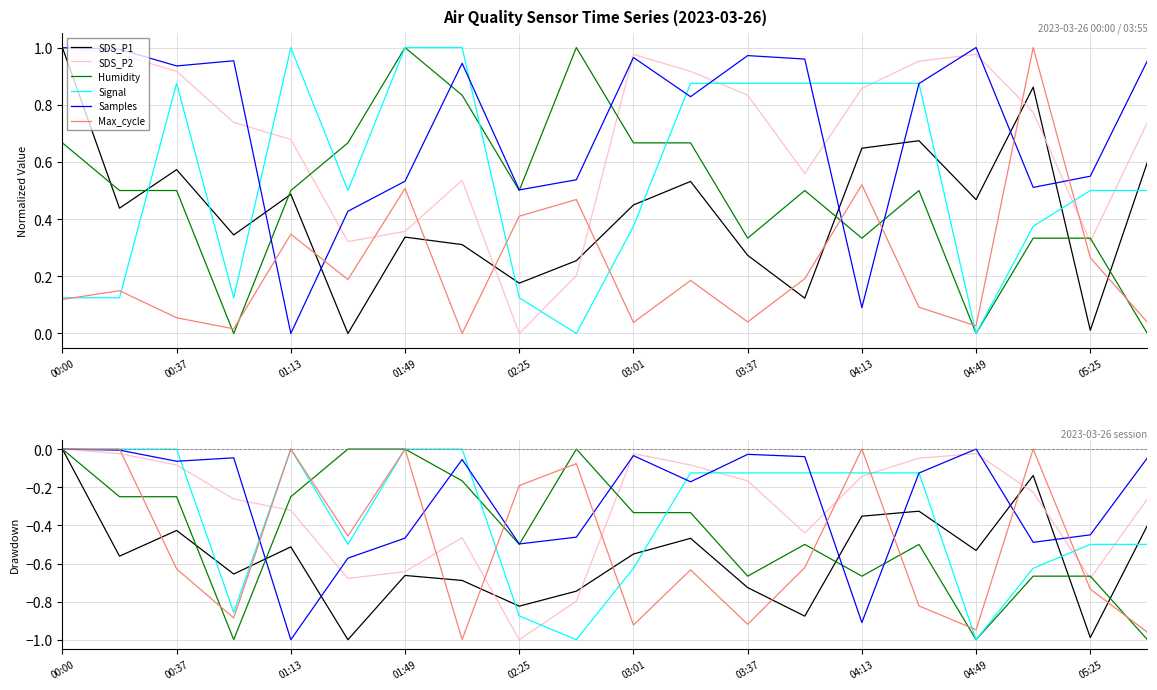

What is the minimum value for Signal?

-1.0